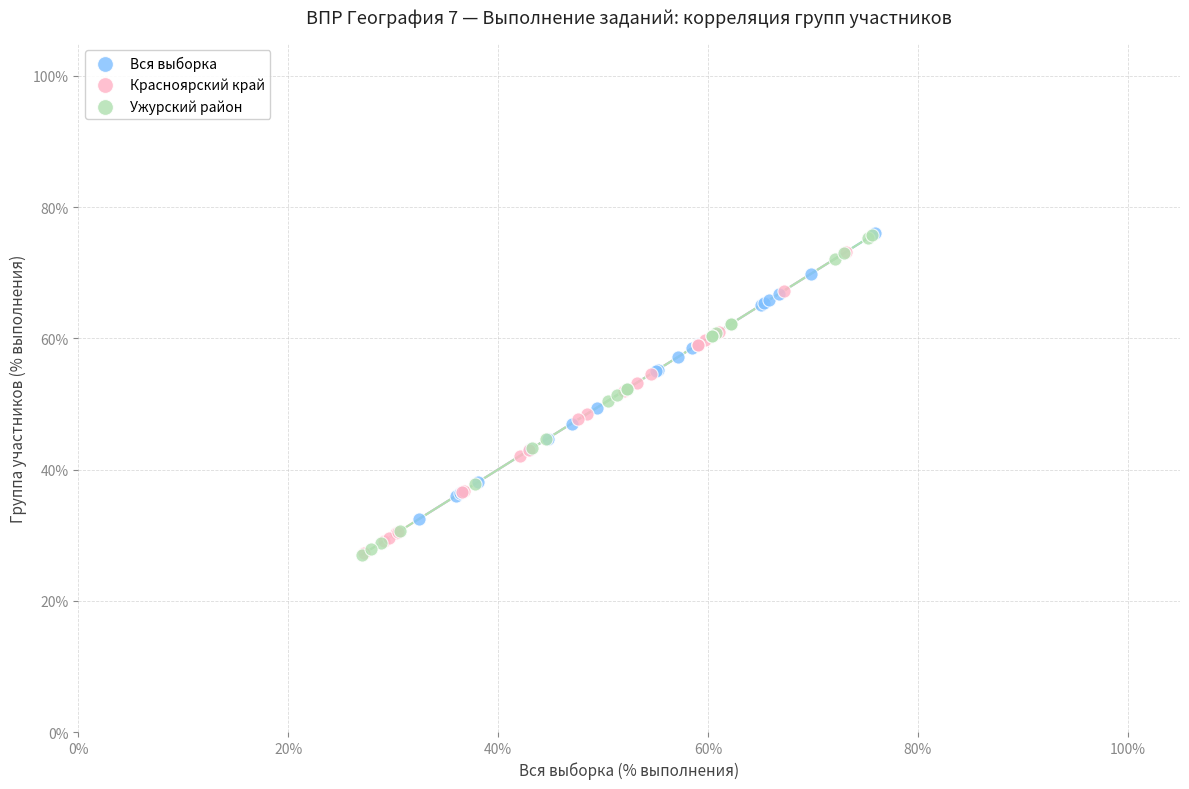

Which series has the widest spread of Y values?

Ужурский район